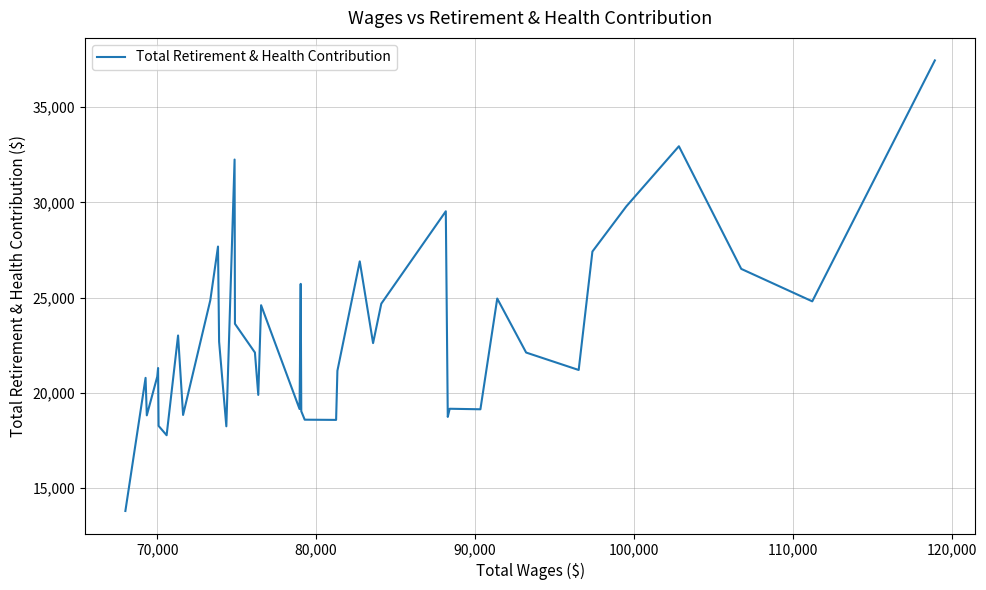

What is the smallest value displayed?

13804